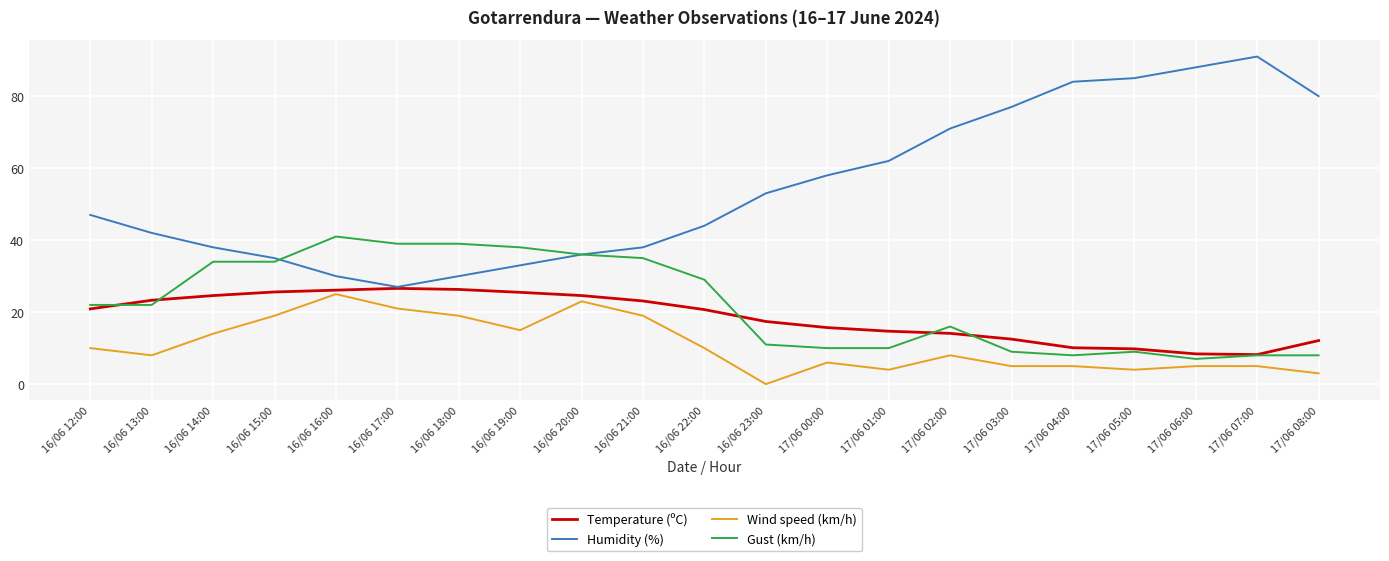

Which series changed the most between 16/06 19:00 and 16/06 20:00?

Wind speed (km/h)